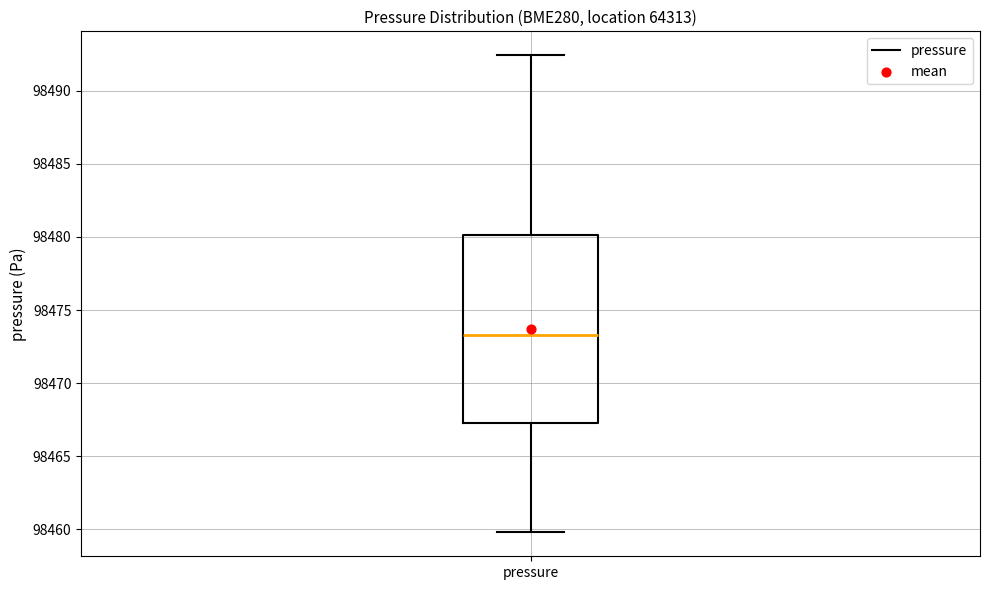

Transcribe this box plot: give where the median line is, the range the box spans, and where the two whiskers end, as read against the y-axis. The values are not printed on the chart, so give them approximately, as read against the axis.

median 98473.5, box 98467.5 to 98480.0, whiskers 98460.0 to 98492.5